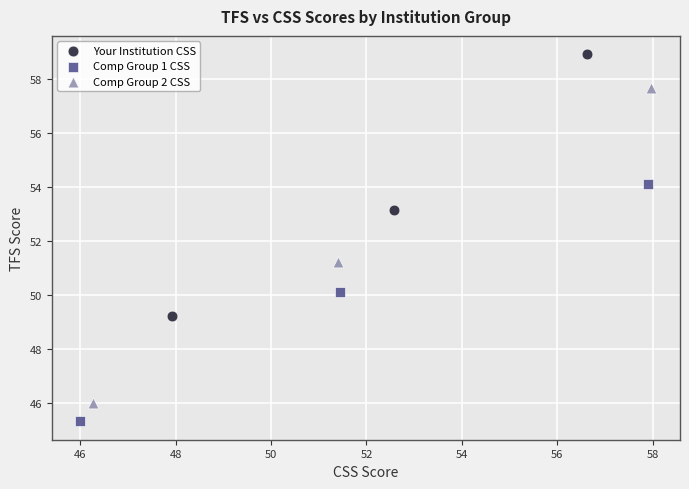

Which series reaches the minimum Y coordinate?

Comp Group 1 CSS